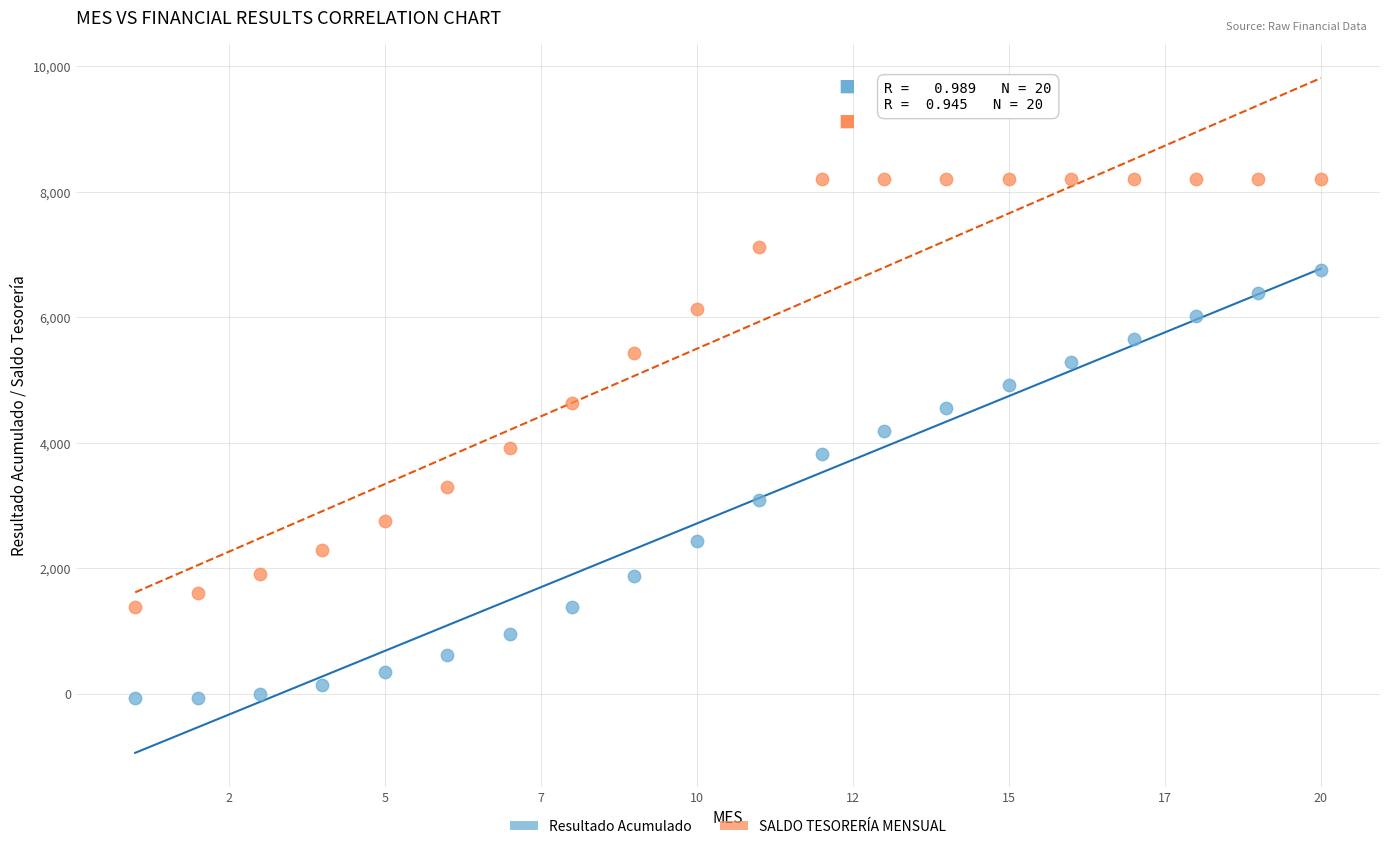

What is the X range (max minus min) for the scatter plot?

19.0